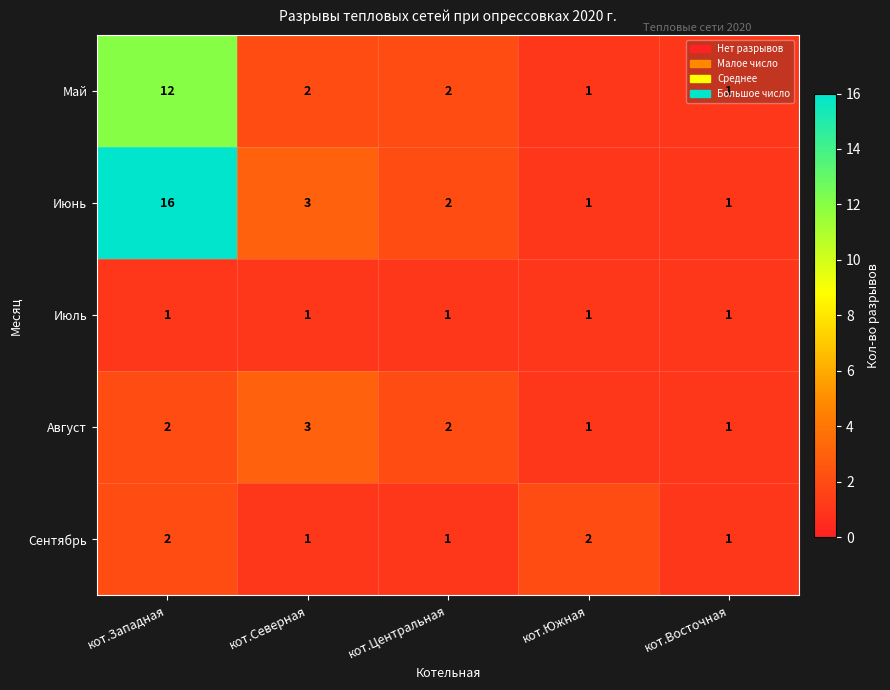

What is the difference between the maximum and second lowest values in the Июнь series?

15